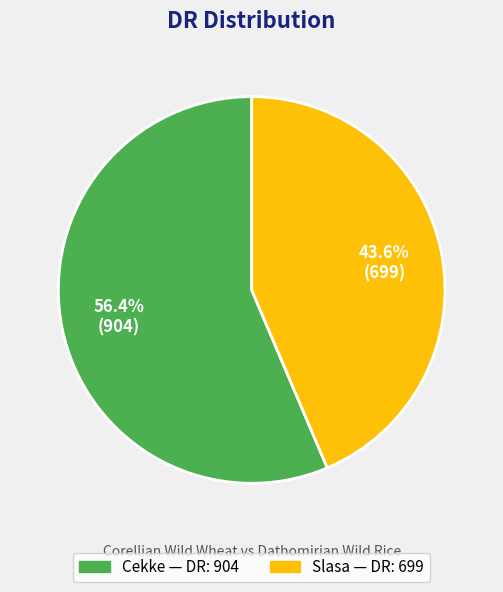

To the nearest percent, what is the combined percentage of Slasa and Cekke?

100%